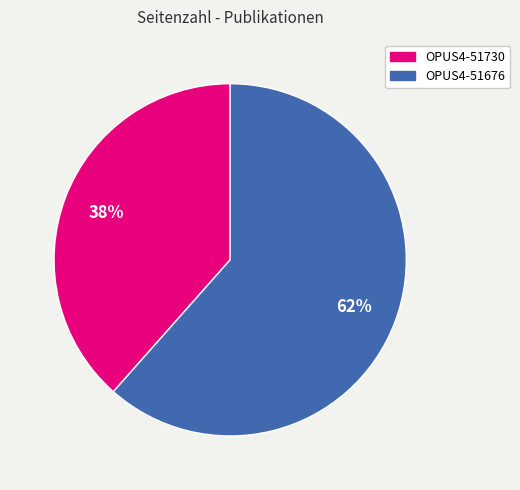

What is the ratio of the value at OPUS4-51676 to the value at OPUS4-51730?

1.6